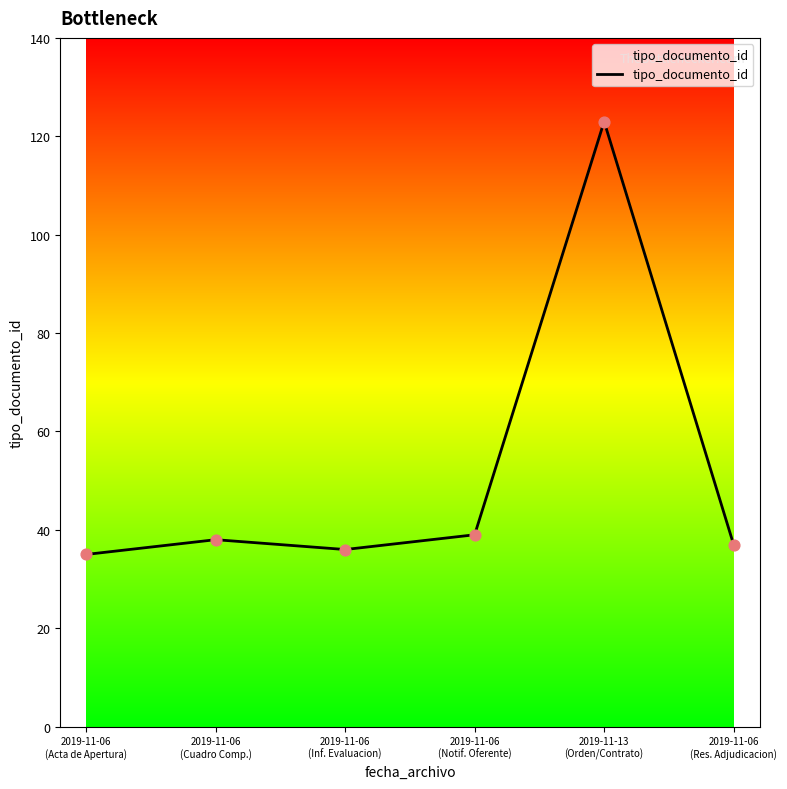

Which has a higher value, 2019-11-06
(Acta de Apertura) or 2019-11-06
(Res. Adjudicacion)?

2019-11-06
(Res. Adjudicacion)